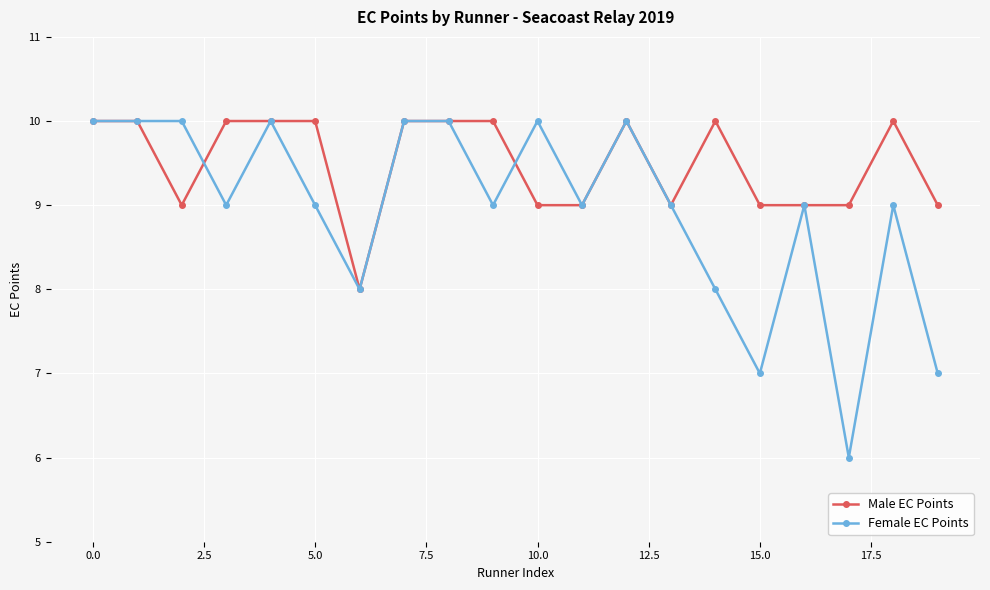

What are all the series names shown in the legend?

Male EC Points, Female EC Points